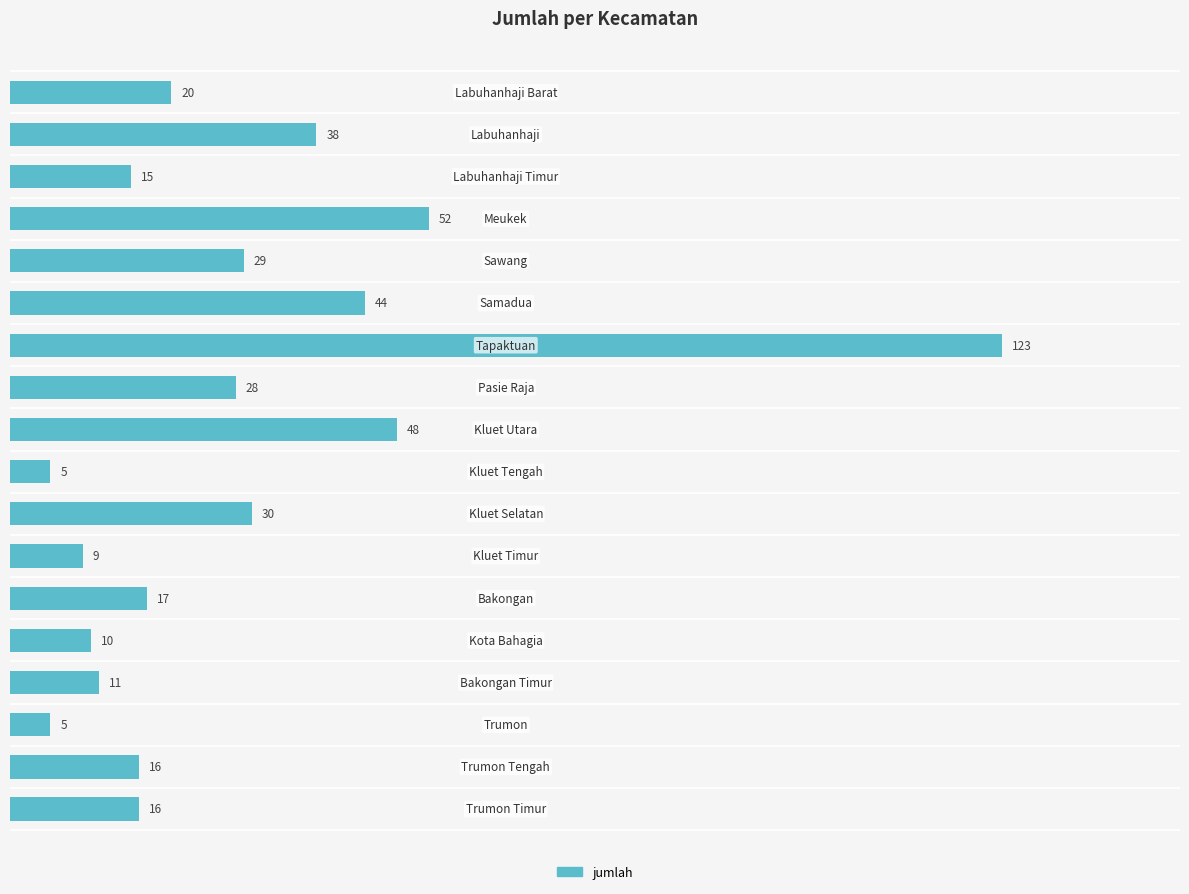

How many bars are there in total?

18